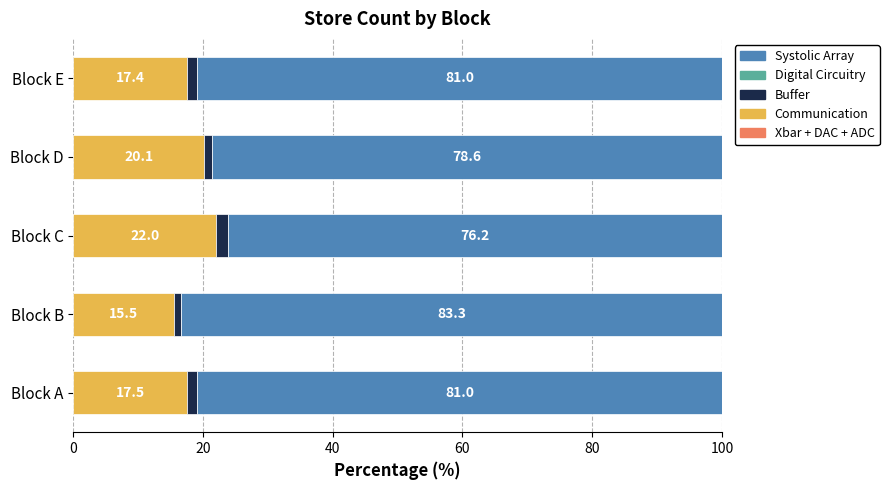

What is the total value across all series at Block B?

100.0